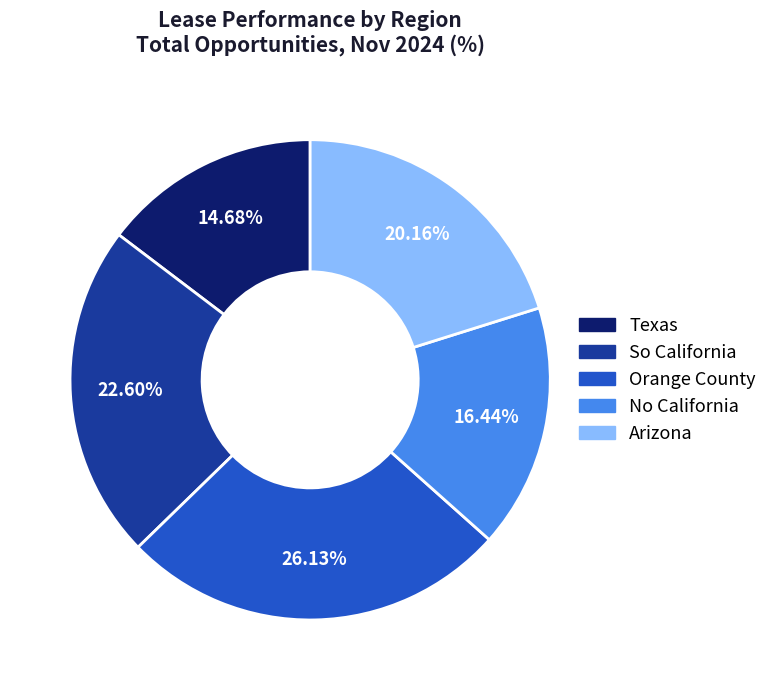

To the nearest percent, what is the average slice percentage?

20%